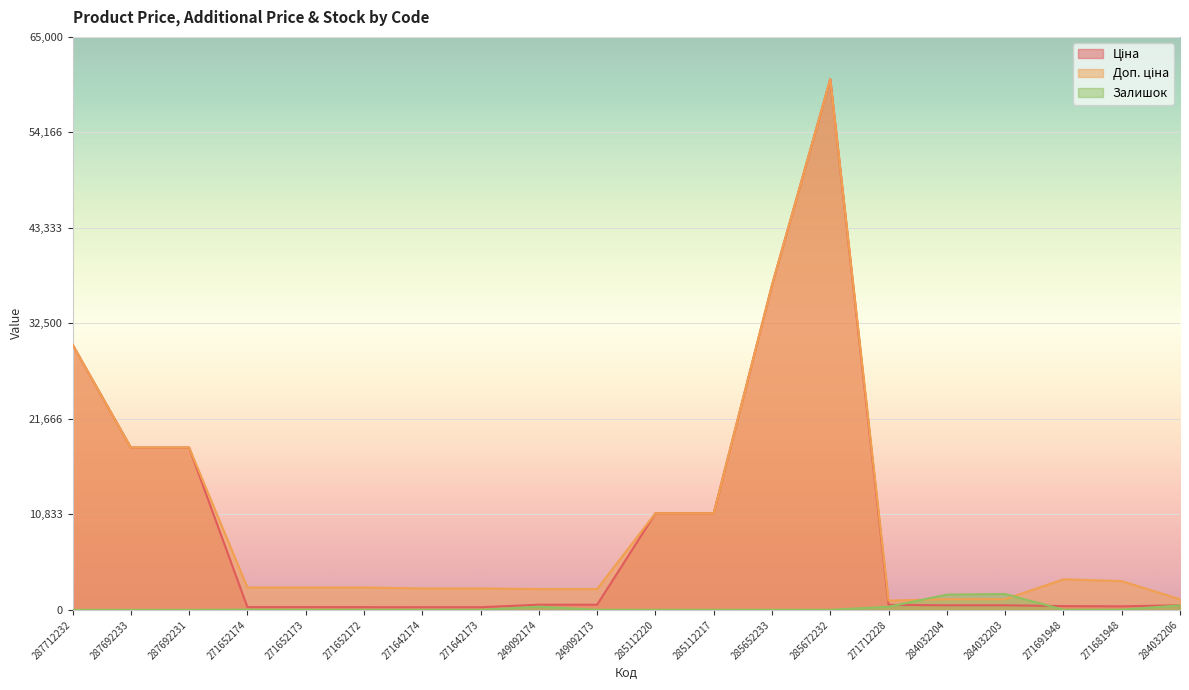

At 284032203, list the series in order from smallest to largest.

Ціна, Доп. ціна, Залишок